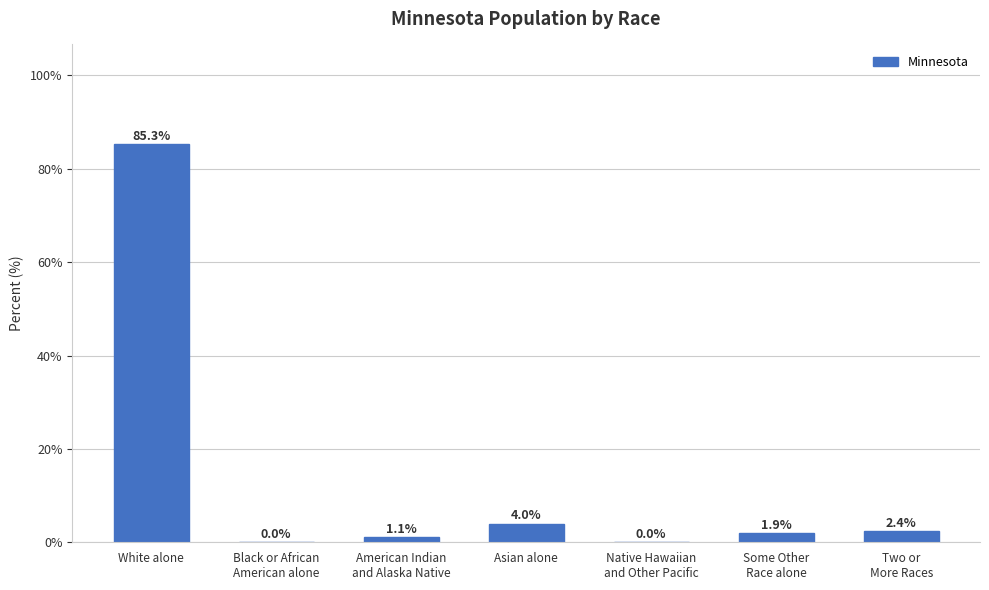

Which label corresponds to the largest value in the chart?

White alone